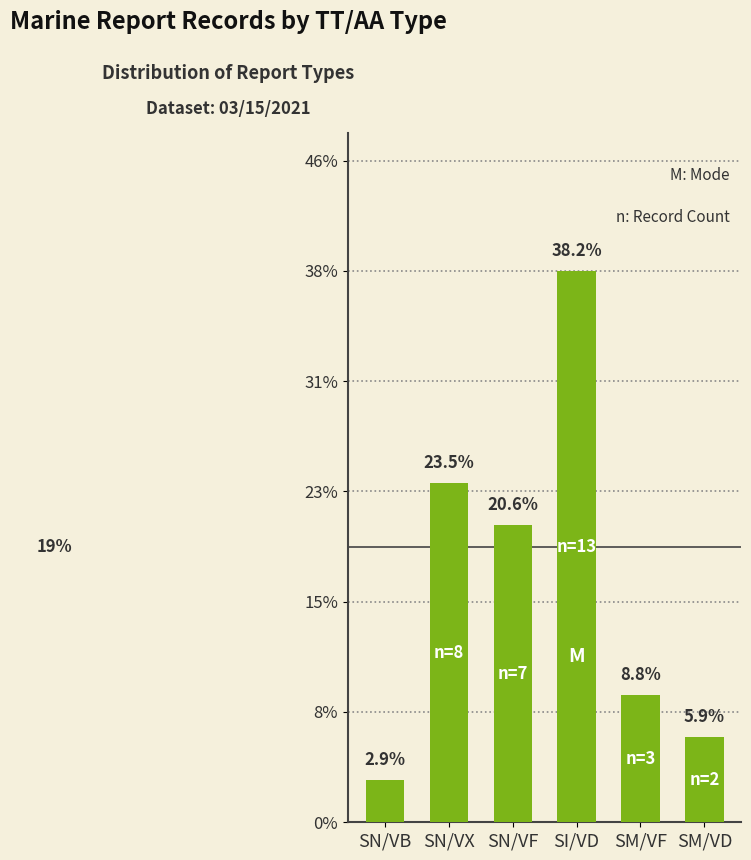

Reading right to left, extract all data points from this chart.

5.9	8.8	38.2	20.6	23.5	2.9